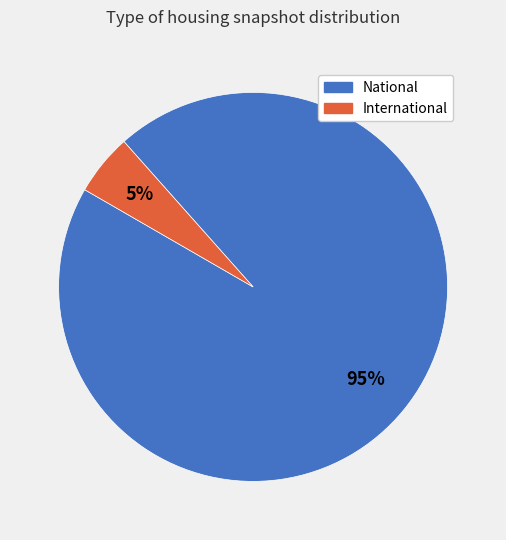

Is it true that International is 13% of the pie?

False